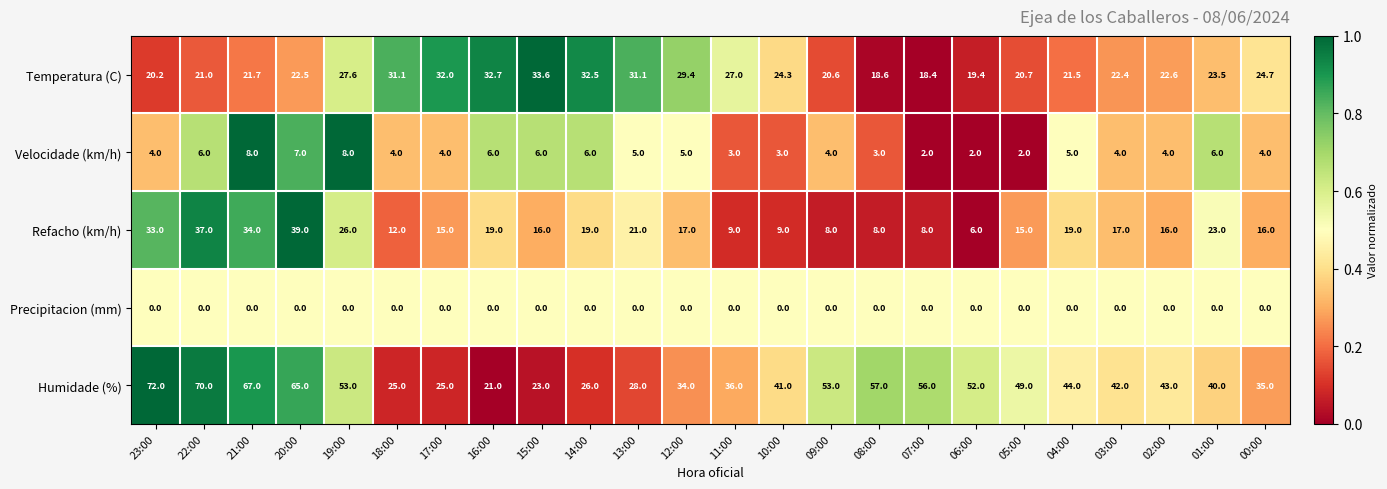

At which label does Refacho (km/h) reach its minimum?

06:00